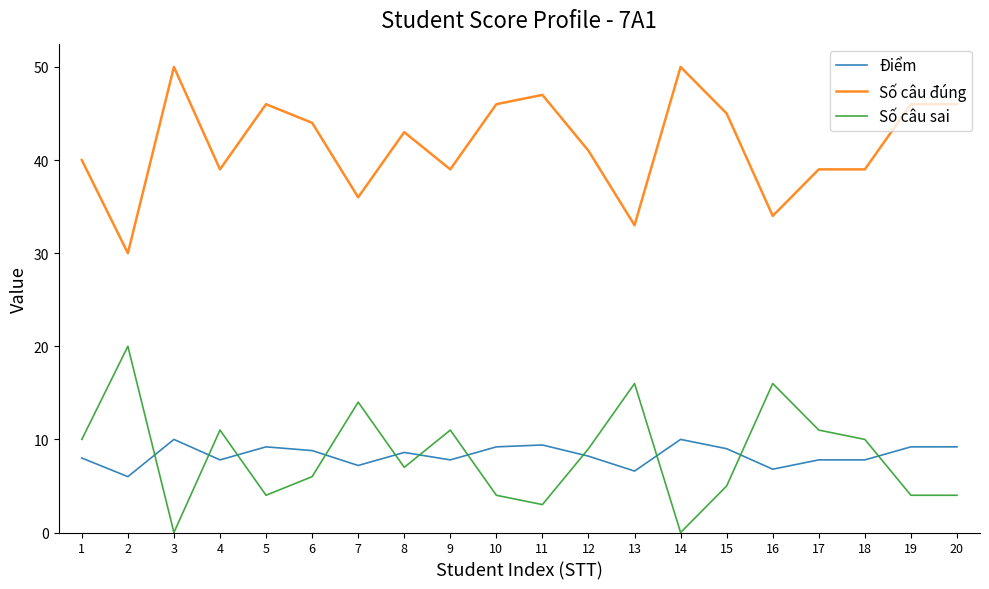

At which label does Số câu đúng first exceed 43?

3